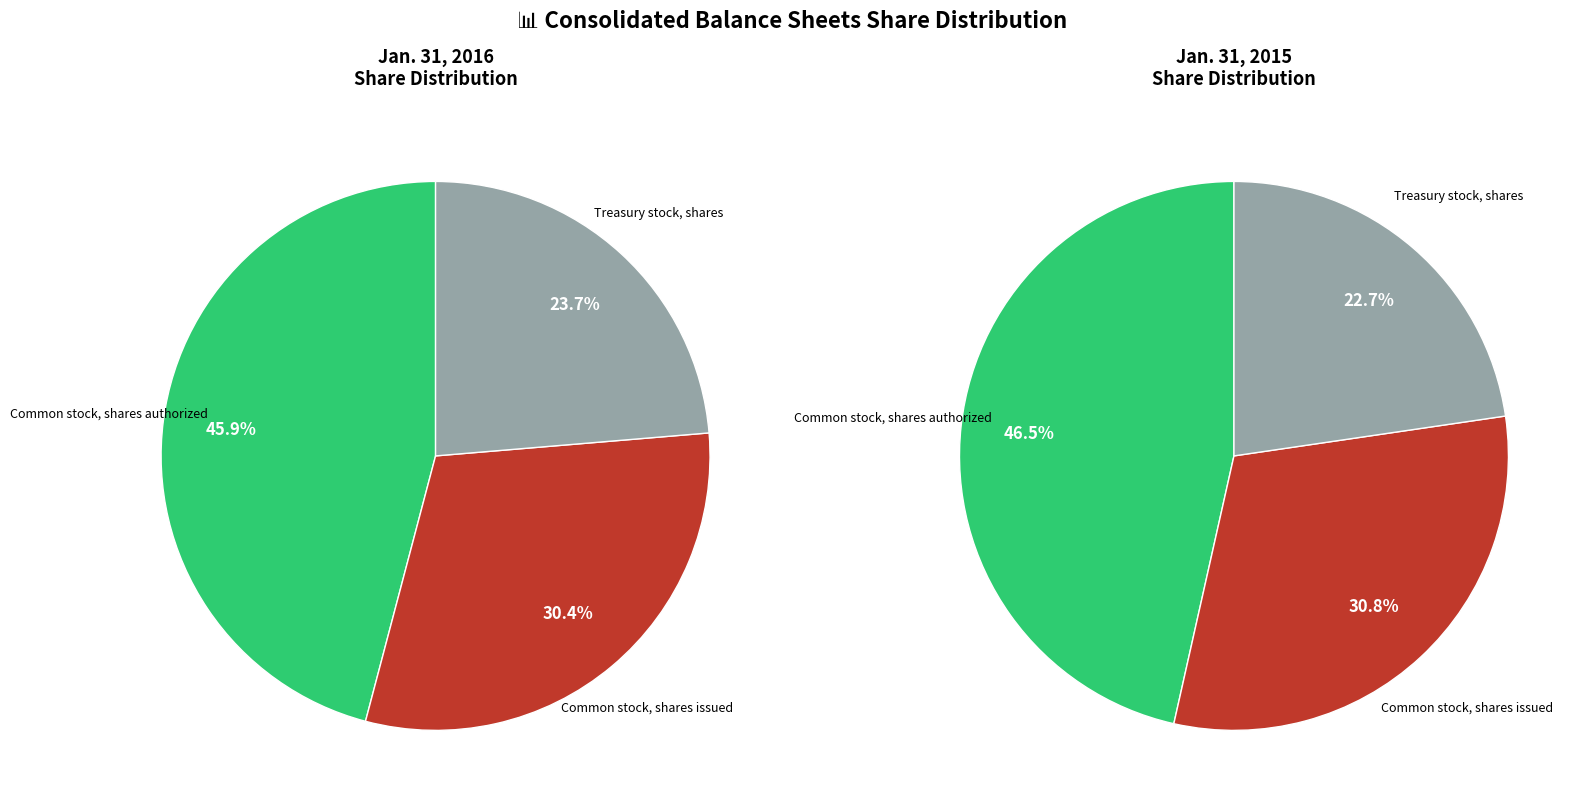

What percentage is NOT represented by Common stock, shares issued?

69.6%